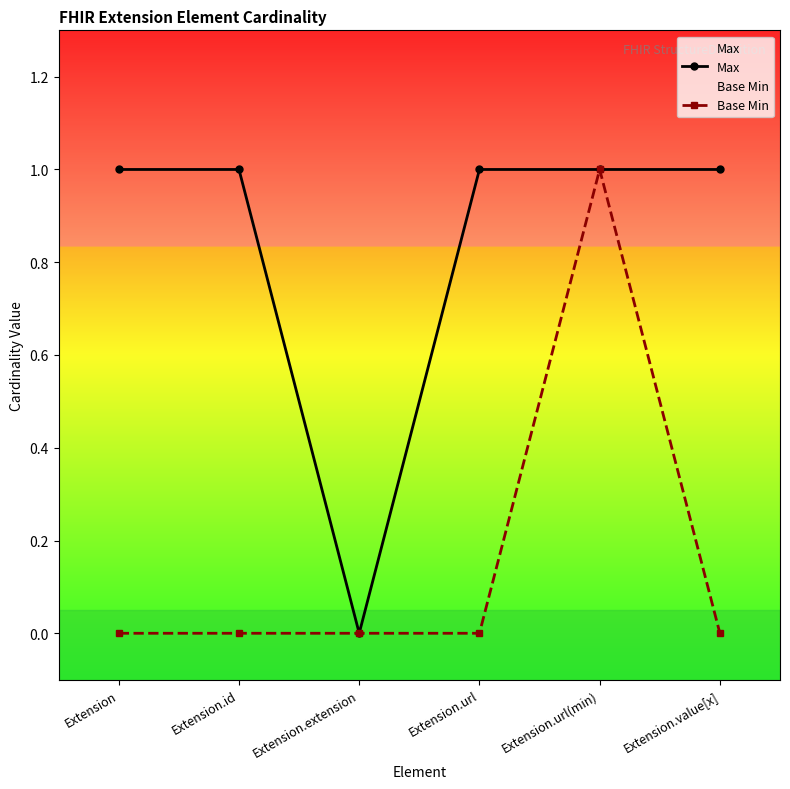

What is the sum of all Max values?

5